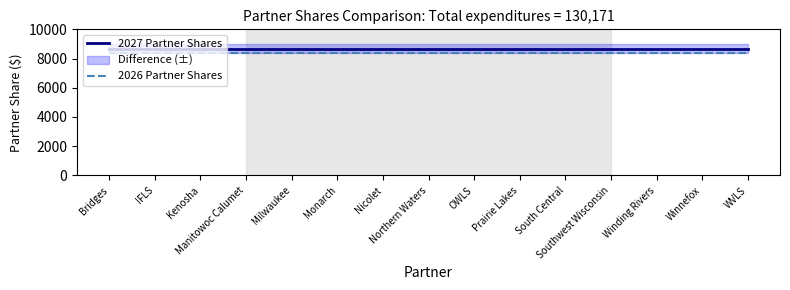

Read the 2026 Partner Shares value at Nicolet.

8387.5